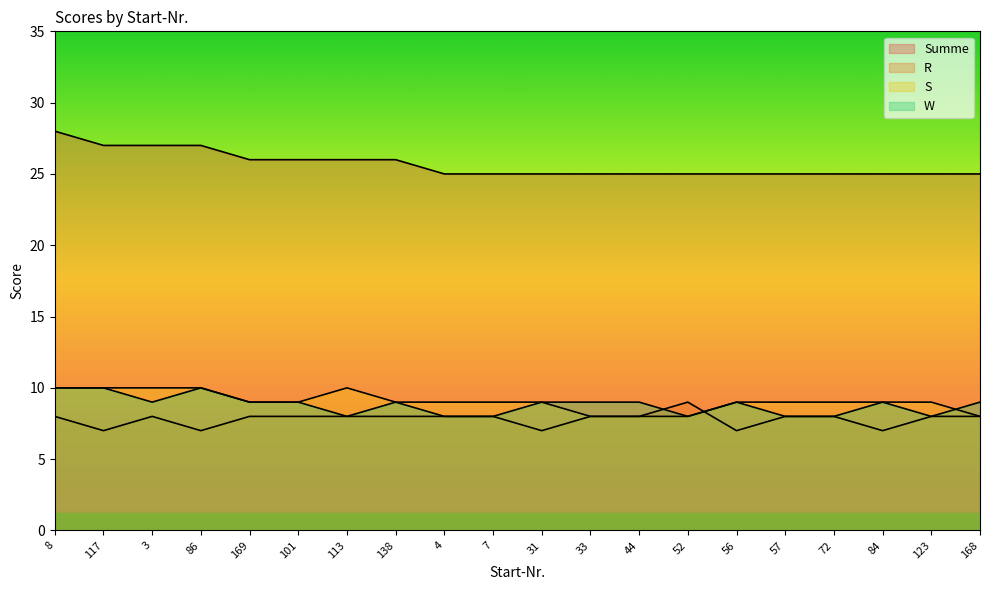

At 31, list the series in order from smallest to largest.

R, S, W, Summe